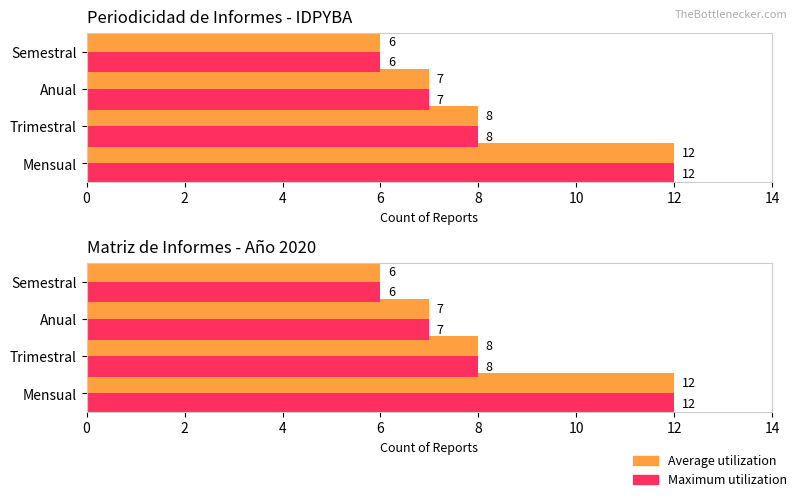

True or false: Average utilization has a value of 3 at Anual.

False